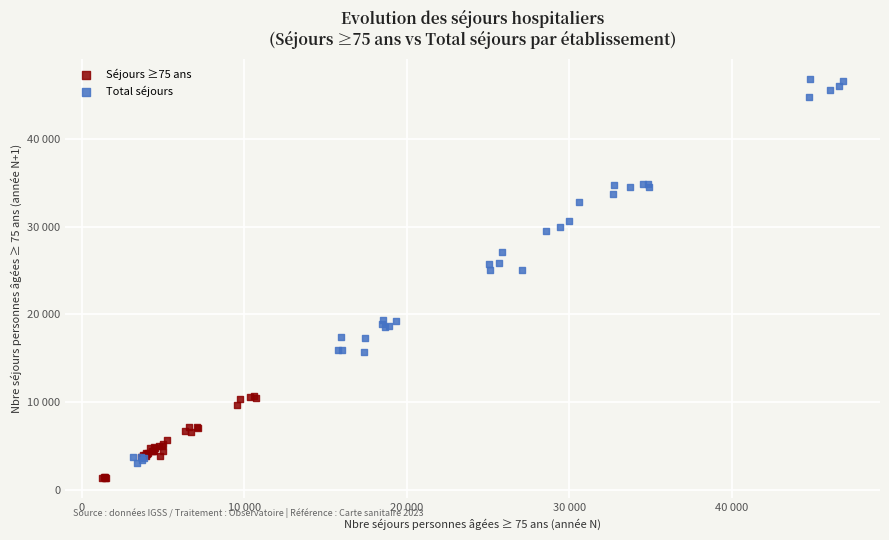

What are all the series names shown in the legend?

Séjours ≥75 ans, Total séjours